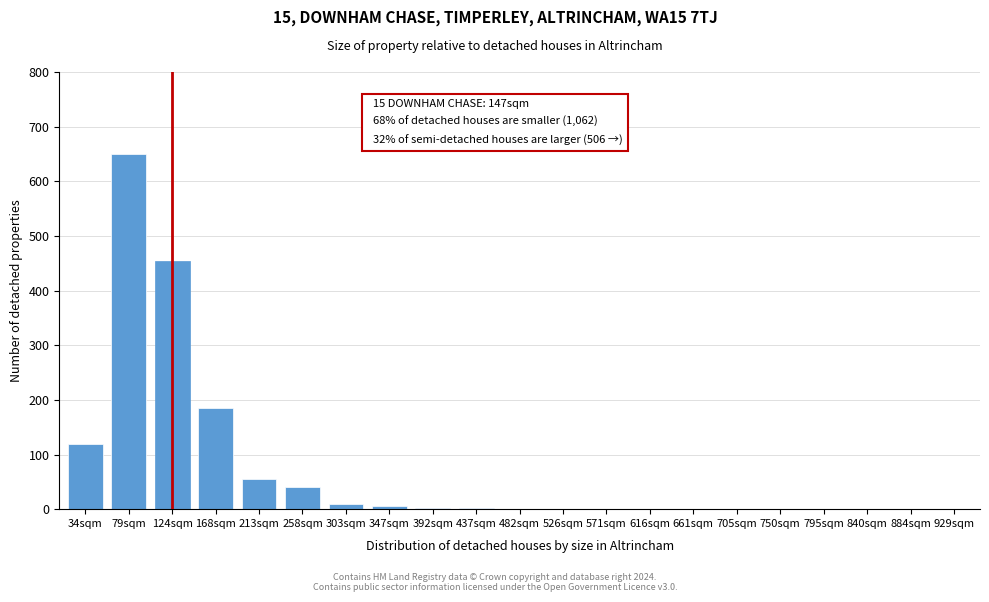

What is the greatest value displayed?

650